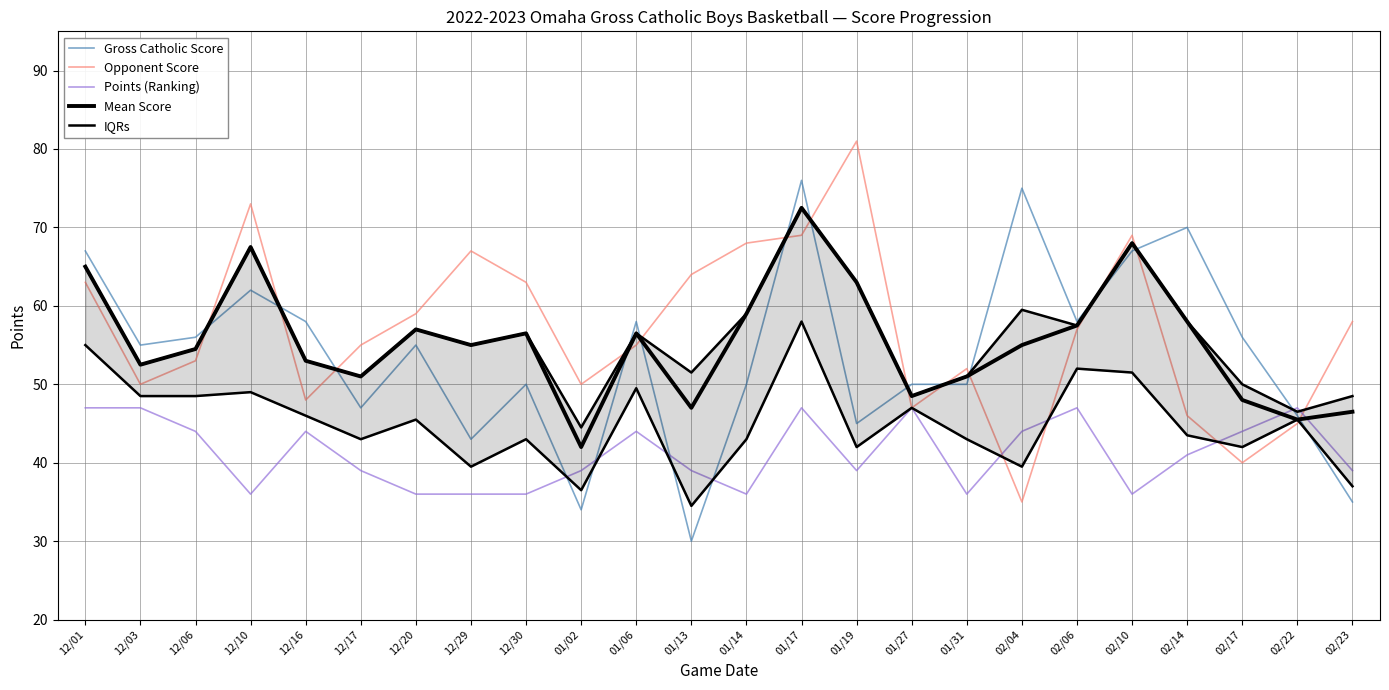

Does the chart have visible grid lines?

Yes